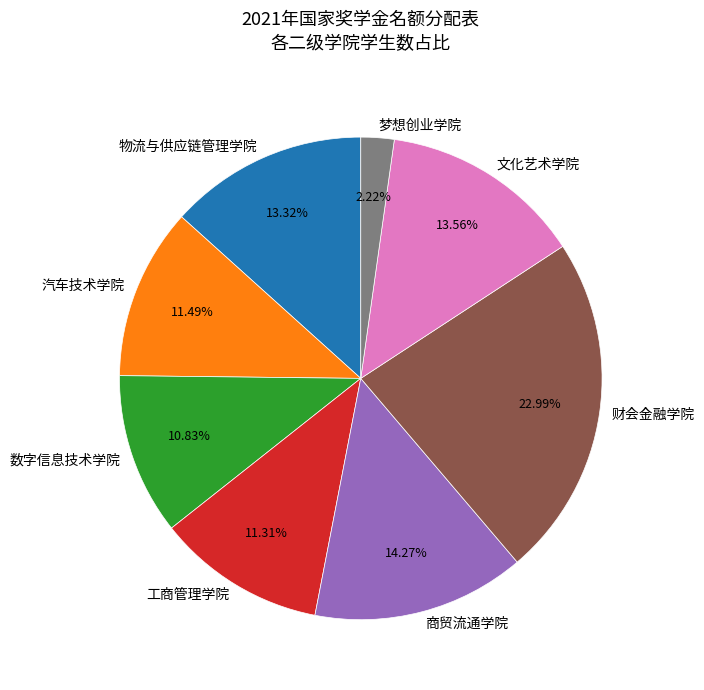

What is the largest slice in the pie chart?

财会金融学院